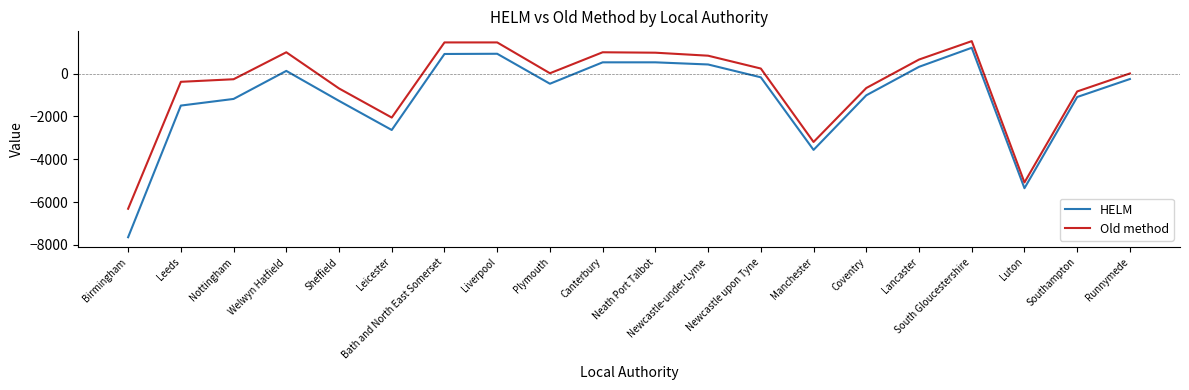

Which series changed the most between Bath and North East Somerset and Southampton?

Old method